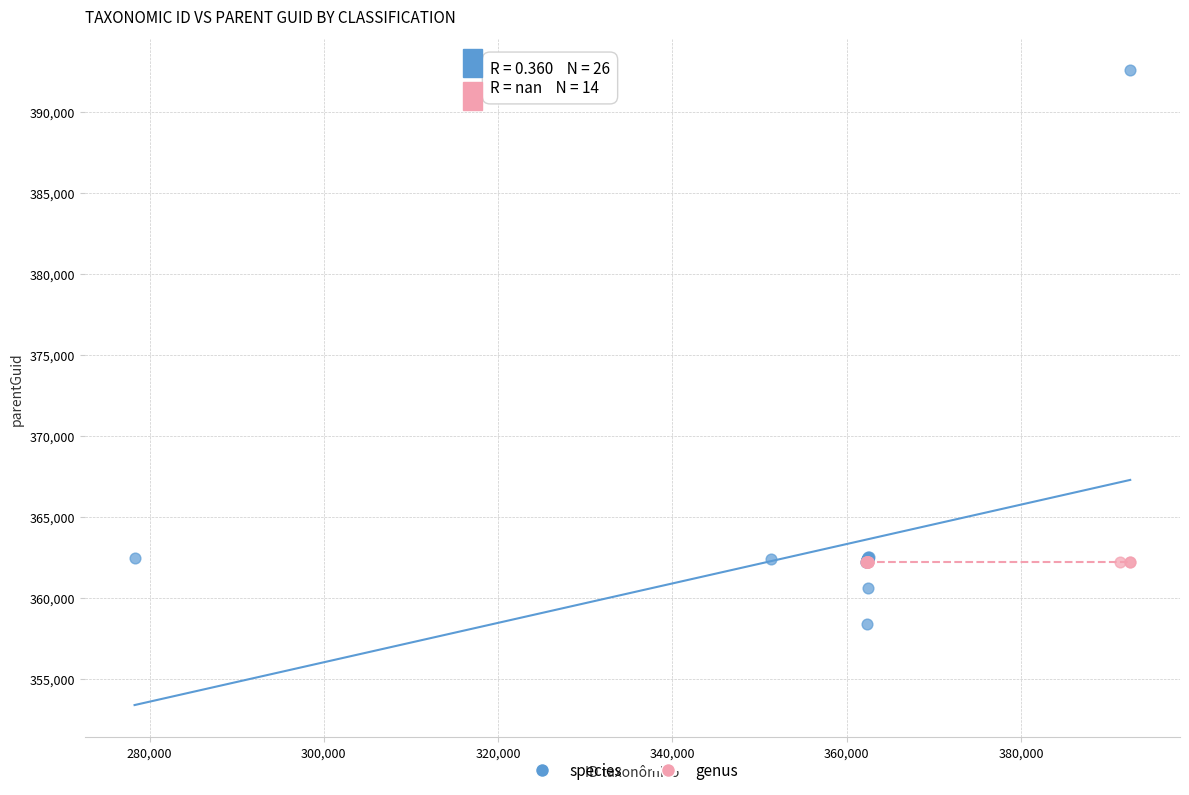

Which series reaches the maximum Y coordinate?

species